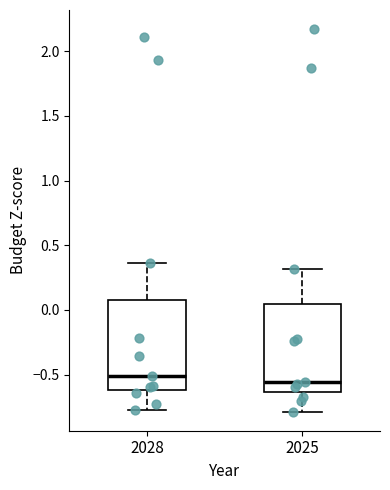

Reading left to right, transcribe this box plot: for each box, give where its median line is, the range the box spans, and where its two whiskers end, as read against the y-axis. The values are not printed on the chart, so give them approximately, as read against the axis.

2028: median -0.50, box -0.60 to 0.05, whiskers -0.75 to 0.35
2025: median -0.55, box -0.65 to 0.05, whiskers -0.80 to 0.30